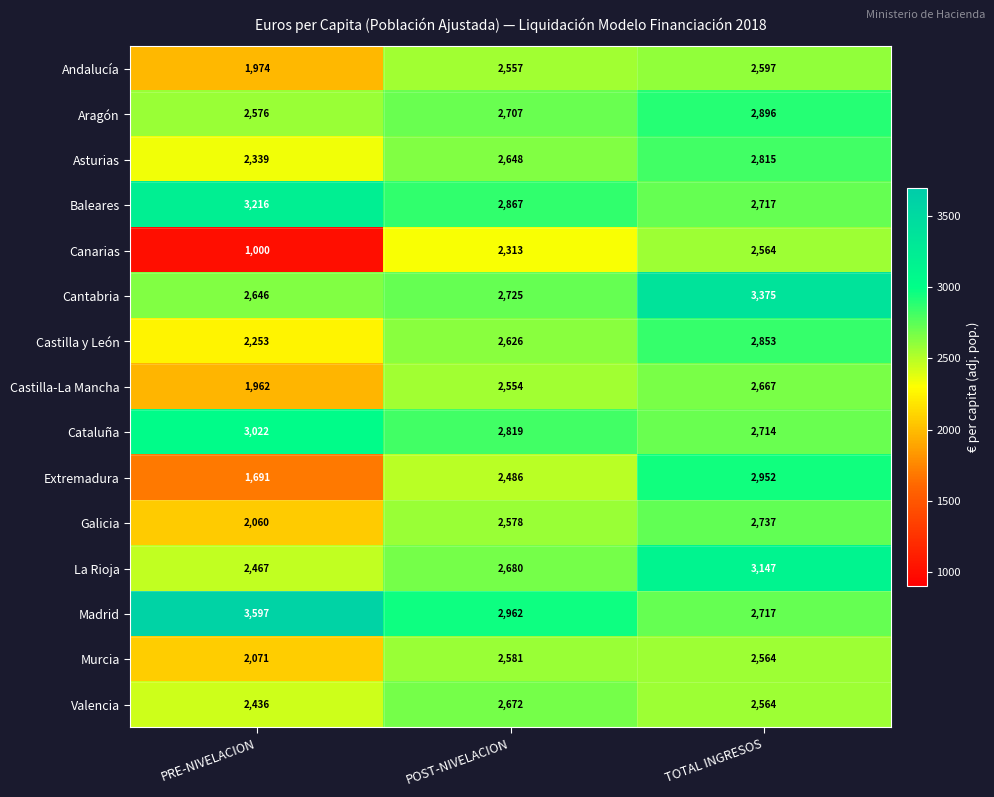

What is the difference between the maximum and minimum values in the Andalucía series?

623